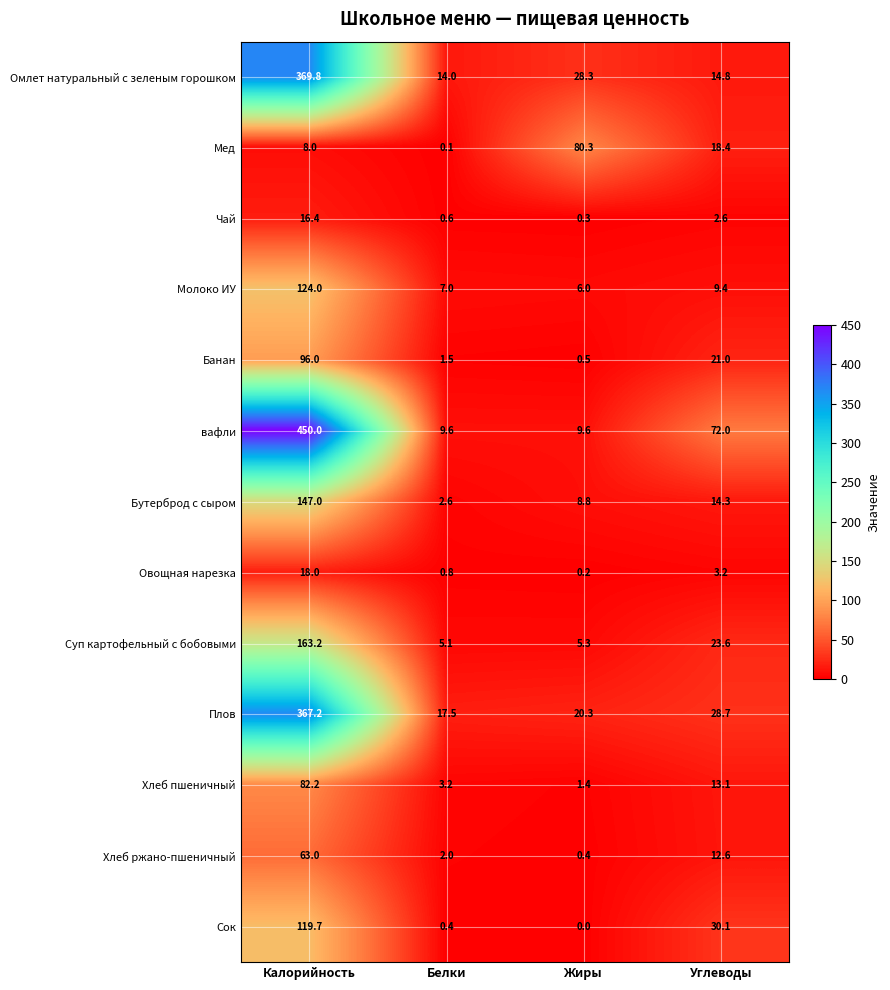

What is the greatest value displayed?

450.0